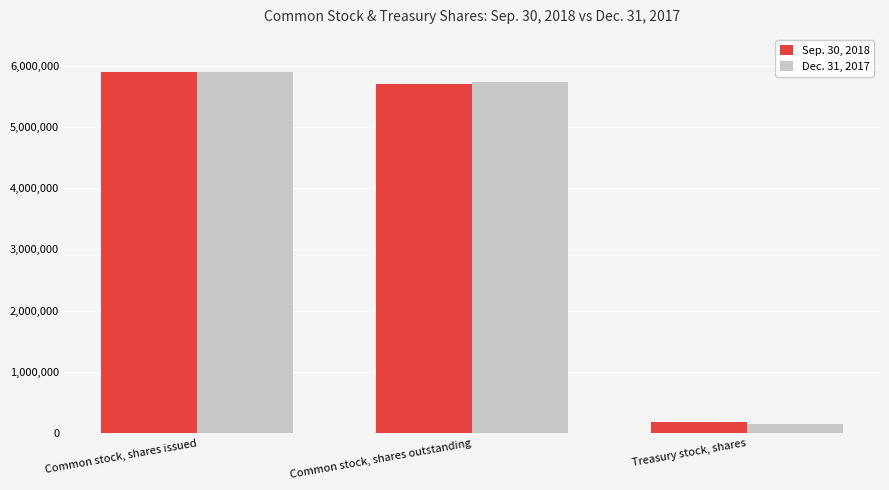

What is the spread (max minus min) of values at Treasury stock, shares?

26383